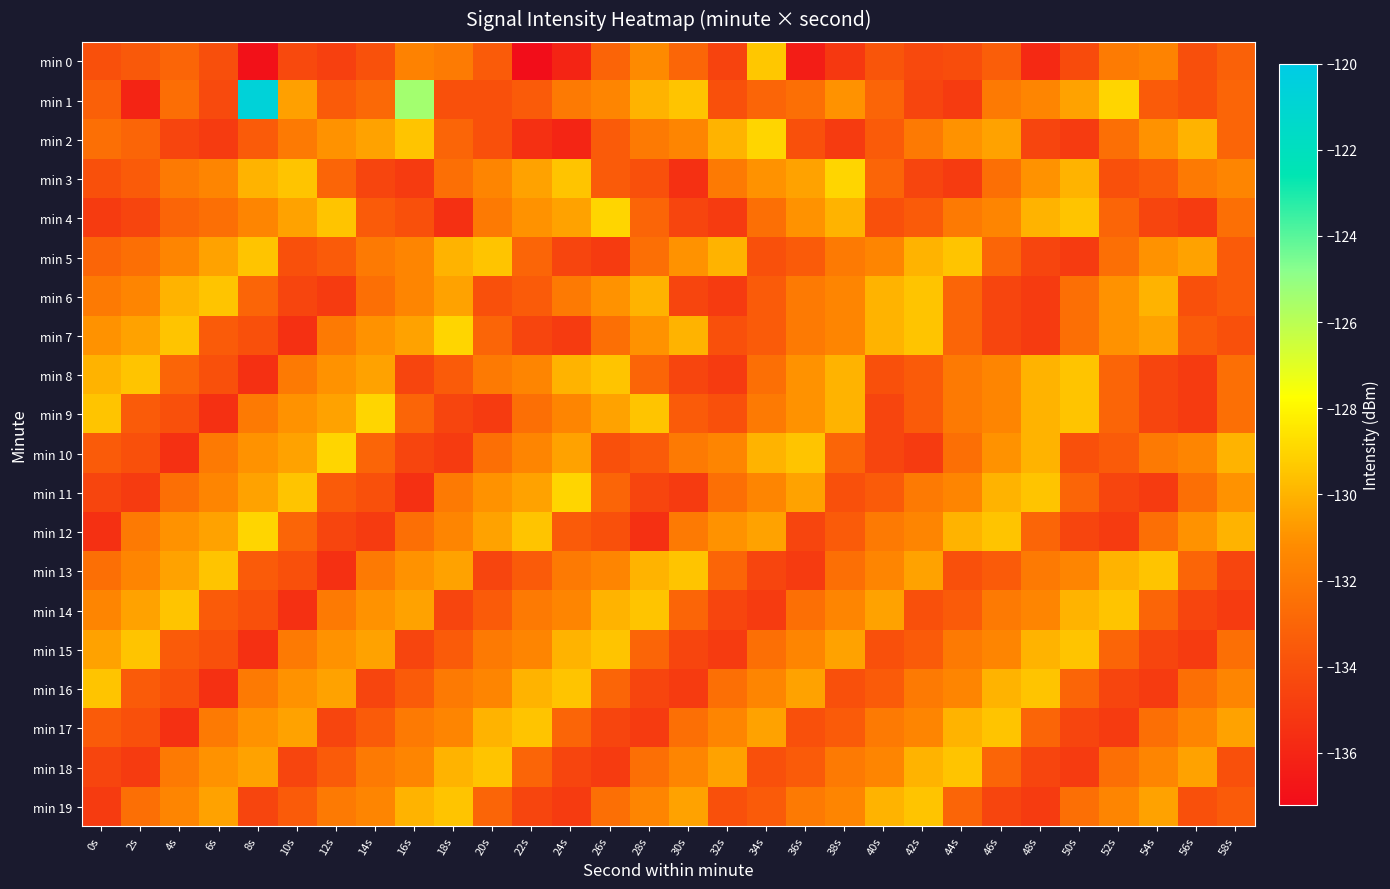

Reading left to right, transcribe all the data shown in this chart.

min 0: 0s=-134.0	2s=-133.6	4s=-133.0	6s=-134.0	8s=-136.9	10s=-134.3	12s=-134.7	14s=-134.0	16s=-131.6	18s=-132.0	20s=-133.5	22s=-137.2	24s=-136.1	26s=-133.1	28s=-131.3	30s=-132.9	32s=-134.6	34s=-129.4	36s=-136.4	38s=-135.1	40s=-133.7	42s=-134.3	44s=-134.1	46s=-133.4	48s=-135.8	50s=-134.2	52s=-131.9	54s=-131.6	56s=-134.1	58s=-133.2
min 1: 0s=-133.2	2s=-136.0	4s=-132.6	6s=-134.3	8s=-120.7	10s=-130.6	12s=-133.5	14s=-132.8	16s=-125.4	18s=-134.0	20s=-134.0	22s=-133.5	24s=-132.0	26s=-131.5	28s=-130.0	30s=-129.5	32s=-134.0	34s=-133.0	36s=-132.5	38s=-131.0	40s=-133.0	42s=-134.5	44s=-135.0	46s=-132.0	48s=-131.5	50s=-130.5	52s=-129.0	54s=-133.5	56s=-134.0	58s=-133.0
min 2: 0s=-132.5	2s=-133.0	4s=-134.5	6s=-135.0	8s=-133.5	10s=-132.0	12s=-131.0	14s=-130.5	16s=-129.5	18s=-133.0	20s=-134.0	22s=-135.5	24s=-136.0	26s=-133.5	28s=-132.0	30s=-131.5	32s=-130.0	34s=-129.0	36s=-134.0	38s=-135.0	40s=-133.5	42s=-132.0	44s=-131.0	46s=-130.5	48s=-134.5	50s=-135.0	52s=-132.5	54s=-131.0	56s=-130.0	58s=-133.0
min 3: 0s=-134.0	2s=-133.5	4s=-132.0	6s=-131.5	8s=-130.0	10s=-129.5	12s=-133.0	14s=-134.5	16s=-135.0	18s=-132.5	20s=-131.5	22s=-130.5	24s=-129.5	26s=-133.5	28s=-134.0	30s=-135.5	32s=-132.0	34s=-131.0	36s=-130.5	38s=-129.0	40s=-133.0	42s=-134.5	44s=-135.0	46s=-132.5	48s=-131.0	50s=-130.0	52s=-134.0	54s=-133.5	56s=-132.0	58s=-131.5
min 4: 0s=-135.0	2s=-134.5	4s=-133.0	6s=-132.5	8s=-131.5	10s=-130.5	12s=-129.5	14s=-133.5	16s=-134.0	18s=-135.5	20s=-132.0	22s=-131.0	24s=-130.5	26s=-129.0	28s=-133.0	30s=-134.5	32s=-135.0	34s=-132.5	36s=-131.0	38s=-130.0	40s=-134.0	42s=-133.5	44s=-132.0	46s=-131.5	48s=-130.0	50s=-129.5	52s=-133.0	54s=-134.5	56s=-135.0	58s=-132.5
min 5: 0s=-133.0	2s=-132.5	4s=-131.5	6s=-130.5	8s=-129.5	10s=-134.0	12s=-133.5	14s=-132.0	16s=-131.5	18s=-130.0	20s=-129.5	22s=-133.0	24s=-134.5	26s=-135.0	28s=-132.5	30s=-131.0	32s=-130.0	34s=-134.0	36s=-133.5	38s=-132.0	40s=-131.5	42s=-130.0	44s=-129.5	46s=-133.0	48s=-134.5	50s=-135.0	52s=-132.5	54s=-131.0	56s=-130.5	58s=-133.5
min 6: 0s=-132.0	2s=-131.5	4s=-130.0	6s=-129.5	8s=-133.0	10s=-134.5	12s=-135.0	14s=-132.5	16s=-131.5	18s=-130.5	20s=-134.0	22s=-133.5	24s=-132.0	26s=-131.0	28s=-130.0	30s=-134.5	32s=-135.0	34s=-133.5	36s=-132.0	38s=-131.5	40s=-130.0	42s=-129.5	44s=-133.0	46s=-134.5	48s=-135.0	50s=-132.5	52s=-131.0	54s=-130.0	56s=-134.0	58s=-133.5
min 7: 0s=-131.0	2s=-130.5	4s=-129.5	6s=-133.5	8s=-134.0	10s=-135.5	12s=-132.0	14s=-131.0	16s=-130.5	18s=-129.0	20s=-133.0	22s=-134.5	24s=-135.0	26s=-132.5	28s=-131.0	30s=-130.0	32s=-134.0	34s=-133.5	36s=-132.0	38s=-131.5	40s=-130.0	42s=-129.5	44s=-133.0	46s=-134.5	48s=-135.0	50s=-132.5	52s=-131.0	54s=-130.5	56s=-133.5	58s=-134.0
min 8: 0s=-130.0	2s=-129.5	4s=-133.0	6s=-134.0	8s=-135.5	10s=-132.0	12s=-131.0	14s=-130.5	16s=-134.5	18s=-133.5	20s=-132.0	22s=-131.5	24s=-130.0	26s=-129.5	28s=-133.0	30s=-134.5	32s=-135.0	34s=-132.5	36s=-131.0	38s=-130.0	40s=-134.0	42s=-133.5	44s=-132.0	46s=-131.5	48s=-130.0	50s=-129.5	52s=-133.0	54s=-134.5	56s=-135.0	58s=-132.5
min 9: 0s=-129.5	2s=-133.5	4s=-134.0	6s=-135.5	8s=-132.0	10s=-131.0	12s=-130.5	14s=-129.0	16s=-133.0	18s=-134.5	20s=-135.0	22s=-132.5	24s=-131.5	26s=-130.5	28s=-129.5	30s=-133.5	32s=-134.0	34s=-132.0	36s=-131.0	38s=-130.0	40s=-134.5	42s=-133.5	44s=-132.0	46s=-131.5	48s=-130.0	50s=-129.5	52s=-133.0	54s=-134.5	56s=-135.0	58s=-132.5
min 10: 0s=-133.5	2s=-134.0	4s=-135.5	6s=-132.0	8s=-131.0	10s=-130.5	12s=-129.0	14s=-133.0	16s=-134.5	18s=-135.0	20s=-132.5	22s=-131.5	24s=-130.5	26s=-134.0	28s=-133.5	30s=-132.0	32s=-131.5	34s=-130.0	36s=-129.5	38s=-133.0	40s=-134.5	42s=-135.0	44s=-132.5	46s=-131.0	48s=-130.0	50s=-134.0	52s=-133.5	54s=-132.0	56s=-131.5	58s=-130.0
min 11: 0s=-134.5	2s=-135.0	4s=-132.5	6s=-131.5	8s=-130.5	10s=-129.5	12s=-133.5	14s=-134.0	16s=-135.5	18s=-132.0	20s=-131.0	22s=-130.5	24s=-129.0	26s=-133.0	28s=-134.5	30s=-135.0	32s=-132.5	34s=-131.5	36s=-130.5	38s=-134.0	40s=-133.5	42s=-132.0	44s=-131.5	46s=-130.0	48s=-129.5	50s=-133.0	52s=-134.5	54s=-135.0	56s=-132.5	58s=-131.0
min 12: 0s=-135.5	2s=-132.0	4s=-131.0	6s=-130.5	8s=-129.0	10s=-133.0	12s=-134.5	14s=-135.0	16s=-132.5	18s=-131.5	20s=-130.5	22s=-129.5	24s=-133.5	26s=-134.0	28s=-135.5	30s=-132.0	32s=-131.0	34s=-130.5	36s=-134.5	38s=-133.5	40s=-132.0	42s=-131.5	44s=-130.0	46s=-129.5	48s=-133.0	50s=-134.5	52s=-135.0	54s=-132.5	56s=-131.0	58s=-130.0
min 13: 0s=-132.5	2s=-131.5	4s=-130.5	6s=-129.5	8s=-133.5	10s=-134.0	12s=-135.5	14s=-132.0	16s=-131.0	18s=-130.5	20s=-134.5	22s=-133.5	24s=-132.0	26s=-131.5	28s=-130.0	30s=-129.5	32s=-133.0	34s=-134.5	36s=-135.0	38s=-132.5	40s=-131.5	42s=-130.5	44s=-134.0	46s=-133.5	48s=-132.0	50s=-131.5	52s=-130.0	54s=-129.5	56s=-133.0	58s=-134.5
min 14: 0s=-131.5	2s=-130.5	4s=-129.5	6s=-133.5	8s=-134.0	10s=-135.5	12s=-132.0	14s=-131.0	16s=-130.5	18s=-134.5	20s=-133.5	22s=-132.0	24s=-131.5	26s=-130.0	28s=-129.5	30s=-133.0	32s=-134.5	34s=-135.0	36s=-132.5	38s=-131.5	40s=-130.5	42s=-134.0	44s=-133.5	46s=-132.0	48s=-131.5	50s=-130.0	52s=-129.5	54s=-133.0	56s=-134.5	58s=-135.0
min 15: 0s=-130.5	2s=-129.5	4s=-133.5	6s=-134.0	8s=-135.5	10s=-132.0	12s=-131.0	14s=-130.5	16s=-134.5	18s=-133.5	20s=-132.0	22s=-131.5	24s=-130.0	26s=-129.5	28s=-133.0	30s=-134.5	32s=-135.0	34s=-132.5	36s=-131.5	38s=-130.5	40s=-134.0	42s=-133.5	44s=-132.0	46s=-131.5	48s=-130.0	50s=-129.5	52s=-133.0	54s=-134.5	56s=-135.0	58s=-132.5
min 16: 0s=-129.5	2s=-133.5	4s=-134.0	6s=-135.5	8s=-132.0	10s=-131.0	12s=-130.5	14s=-134.5	16s=-133.5	18s=-132.0	20s=-131.5	22s=-130.0	24s=-129.5	26s=-133.0	28s=-134.5	30s=-135.0	32s=-132.5	34s=-131.5	36s=-130.5	38s=-134.0	40s=-133.5	42s=-132.0	44s=-131.5	46s=-130.0	48s=-129.5	50s=-133.0	52s=-134.5	54s=-135.0	56s=-132.5	58s=-131.5
min 17: 0s=-133.5	2s=-134.0	4s=-135.5	6s=-132.0	8s=-131.0	10s=-130.5	12s=-134.5	14s=-133.5	16s=-132.0	18s=-131.5	20s=-130.0	22s=-129.5	24s=-133.0	26s=-134.5	28s=-135.0	30s=-132.5	32s=-131.5	34s=-130.5	36s=-134.0	38s=-133.5	40s=-132.0	42s=-131.5	44s=-130.0	46s=-129.5	48s=-133.0	50s=-134.5	52s=-135.0	54s=-132.5	56s=-131.5	58s=-130.5
min 18: 0s=-134.5	2s=-135.0	4s=-132.0	6s=-131.0	8s=-130.5	10s=-134.5	12s=-133.5	14s=-132.0	16s=-131.5	18s=-130.0	20s=-129.5	22s=-133.0	24s=-134.5	26s=-135.0	28s=-132.5	30s=-131.5	32s=-130.5	34s=-134.0	36s=-133.5	38s=-132.0	40s=-131.5	42s=-130.0	44s=-129.5	46s=-133.0	48s=-134.5	50s=-135.0	52s=-132.5	54s=-131.5	56s=-130.5	58s=-134.0
min 19: 0s=-135.0	2s=-132.5	4s=-131.5	6s=-130.5	8s=-134.5	10s=-133.5	12s=-132.0	14s=-131.5	16s=-130.0	18s=-129.5	20s=-133.0	22s=-134.5	24s=-135.0	26s=-132.5	28s=-131.5	30s=-130.5	32s=-134.0	34s=-133.5	36s=-132.0	38s=-131.5	40s=-130.0	42s=-129.5	44s=-133.0	46s=-134.5	48s=-135.0	50s=-132.5	52s=-131.5	54s=-130.5	56s=-134.0	58s=-133.5